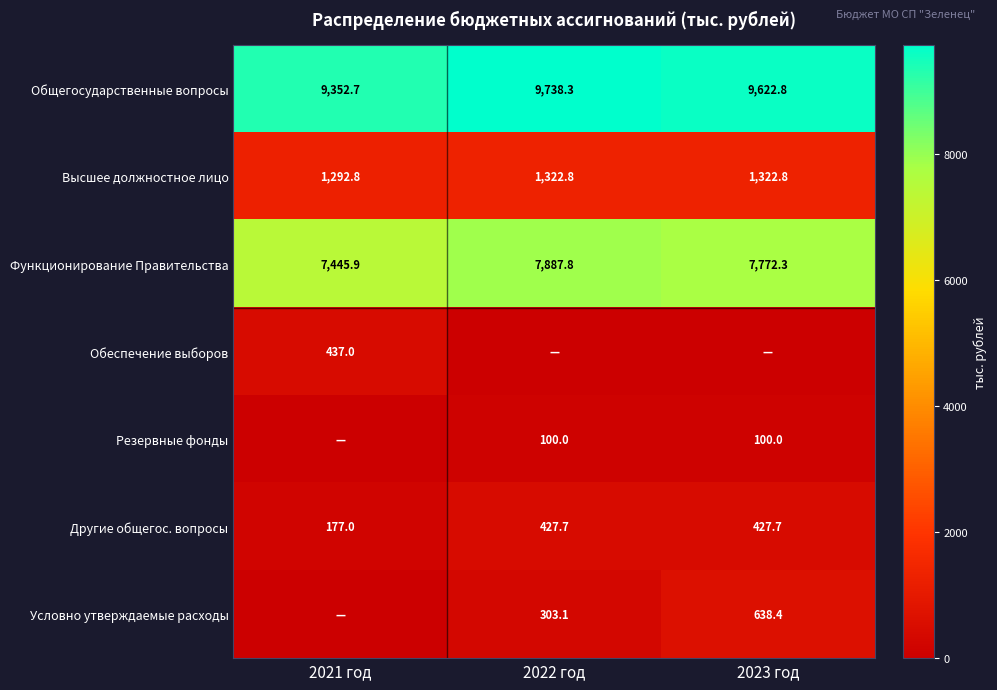

What is the total value across all series at 2022 год?

19779.7